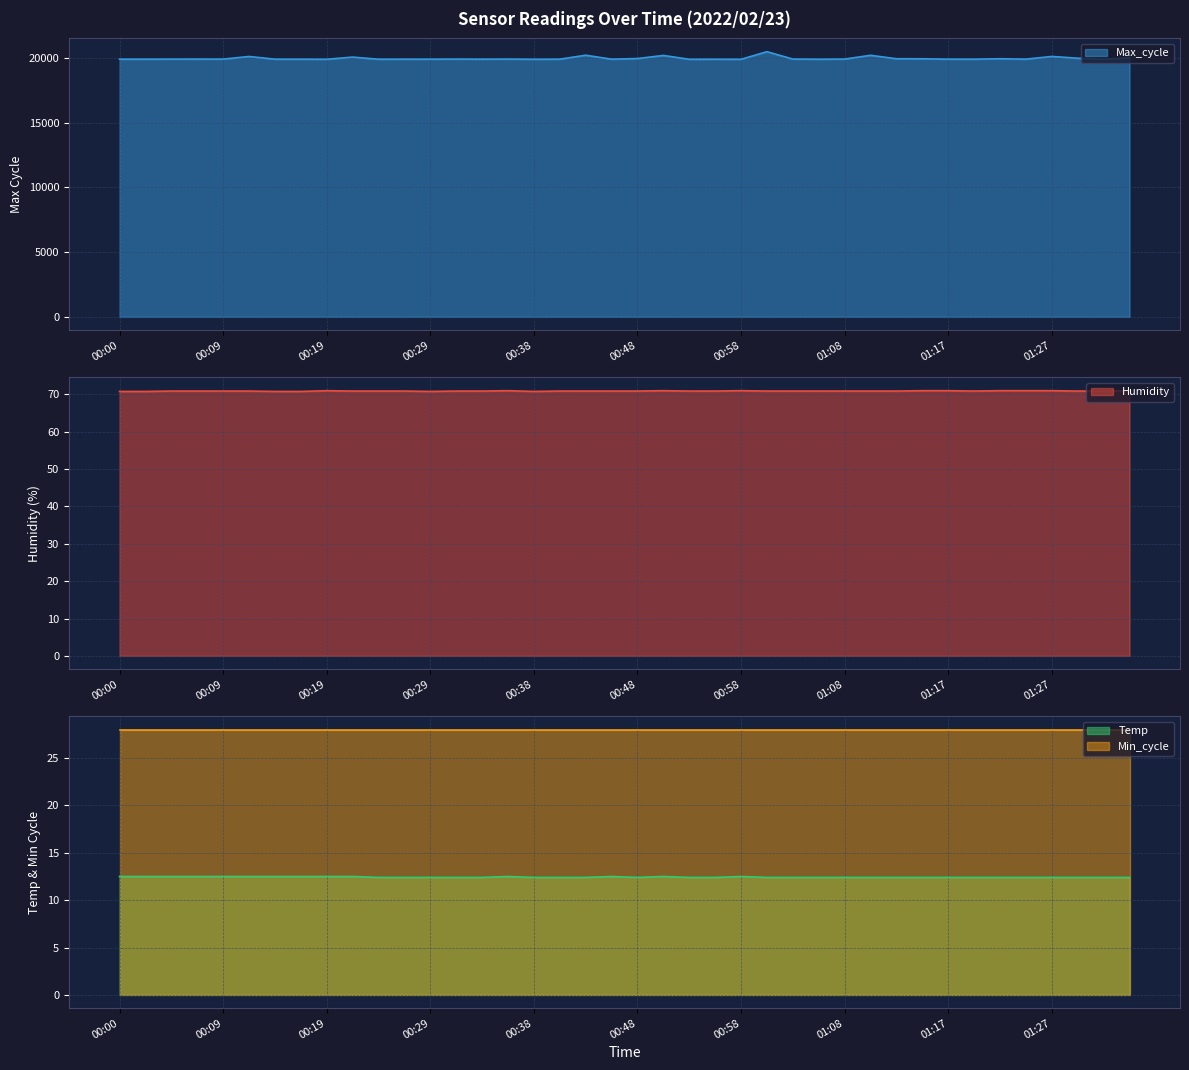

What is the minimum value for Max_cycle?

19902